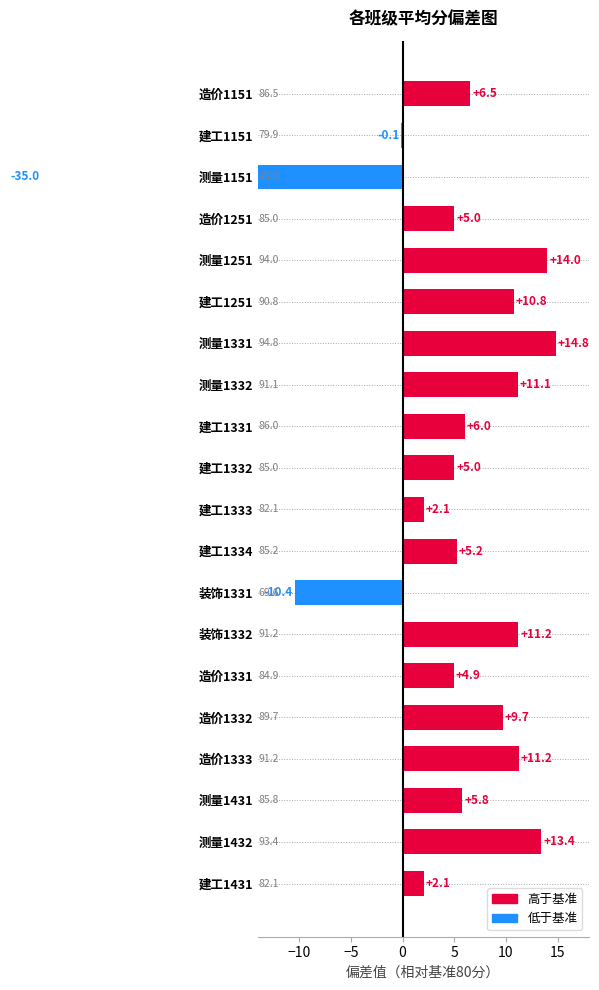

What value does the data have at 建工1333?

2.1